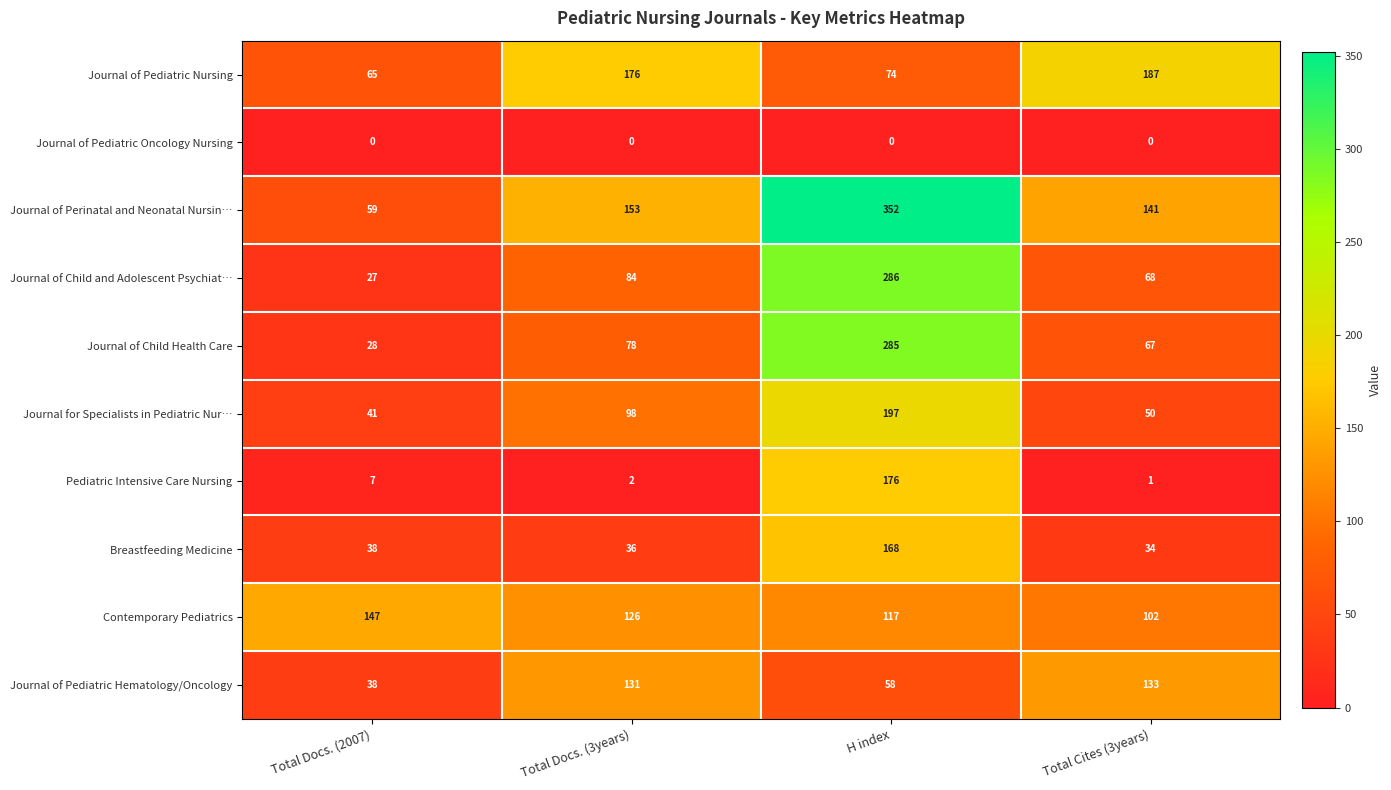

Which series has the largest range (max minus min)?

Journal of Perinatal and Neonatal Nursin…